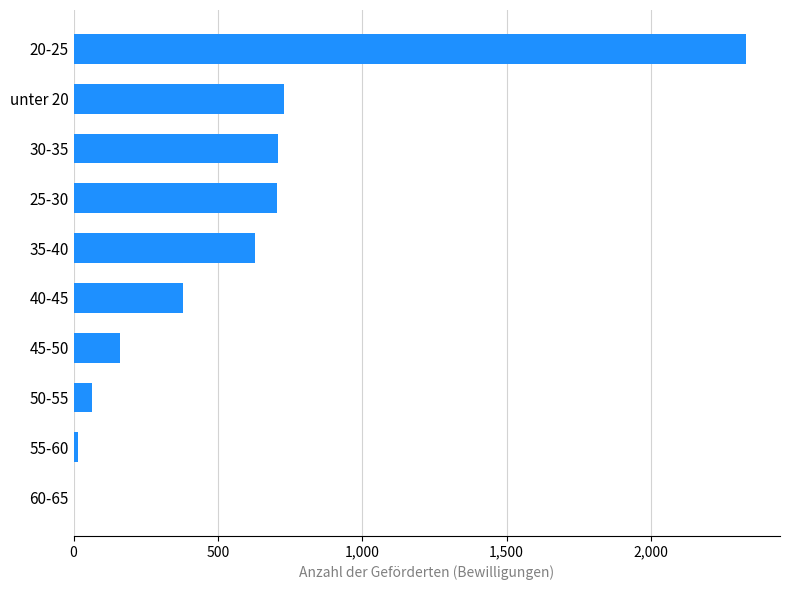

What is the sum of all values?

5725